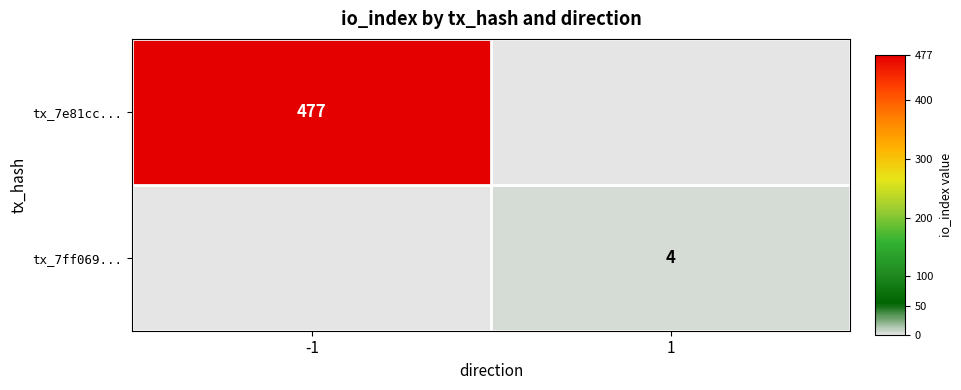

Is the value of tx_7e81cc... at -1 greater than the value of tx_7ff069... at 1?

Yes